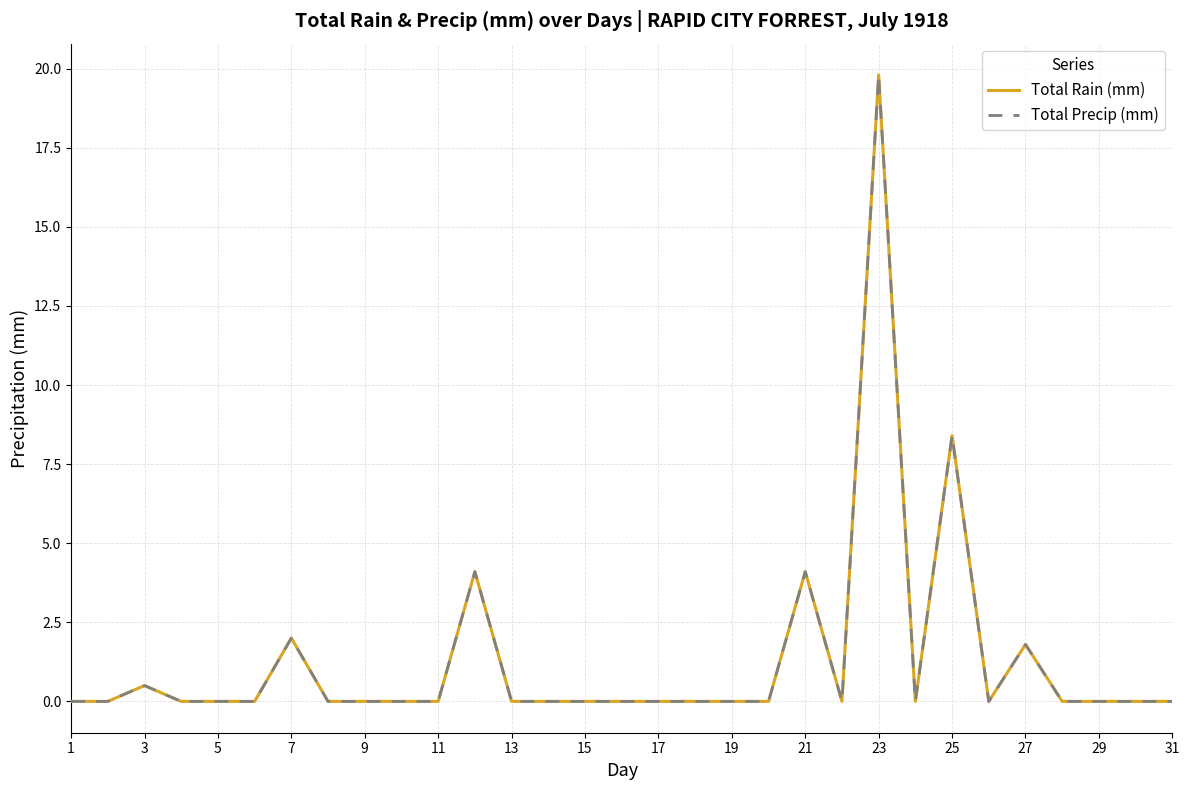

Does the chart have visible grid lines?

Yes